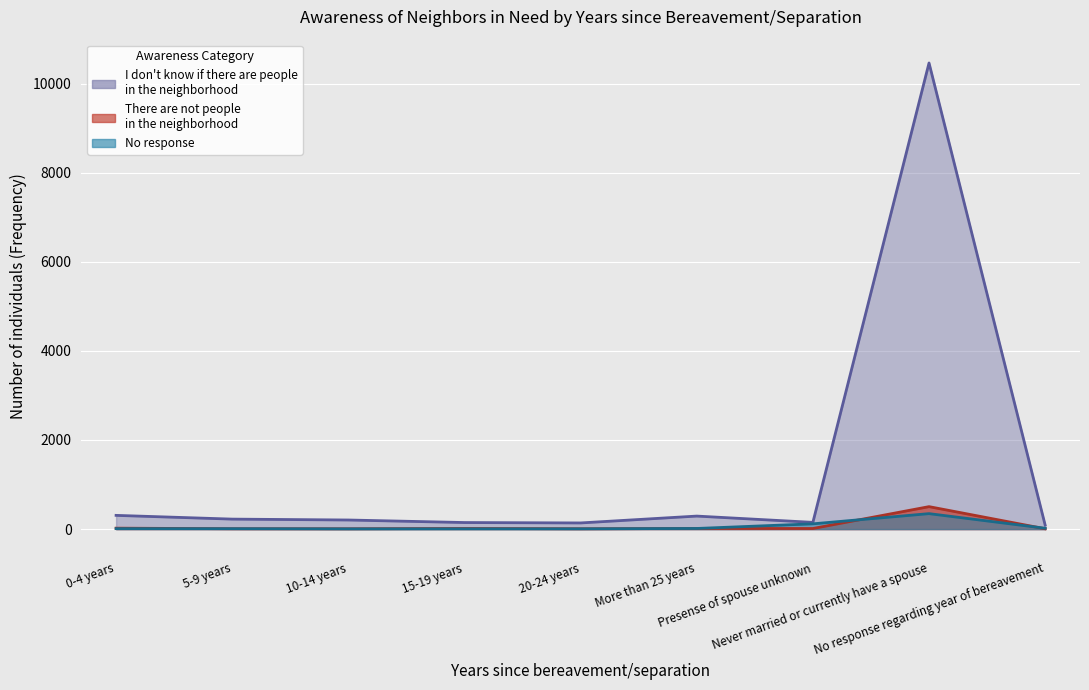

True or false: No response and I don't know if there are people in the neighborhood cross at least once.

False